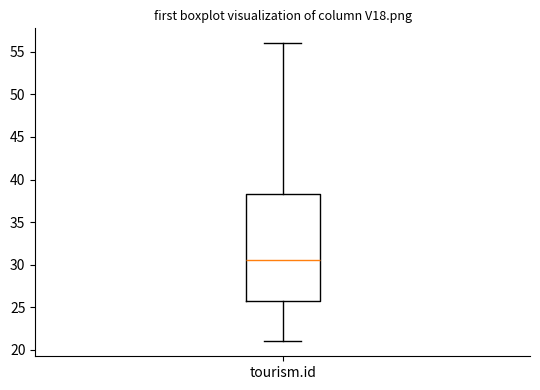

Read this box plot against the y-axis: the position of the median line, the range covered by the box, and the ends of both whiskers. The values are not printed on the chart, so give them approximately, as read against the axis.

median 30.5, box 26.0 to 38.5, whiskers 21.0 to 56.0